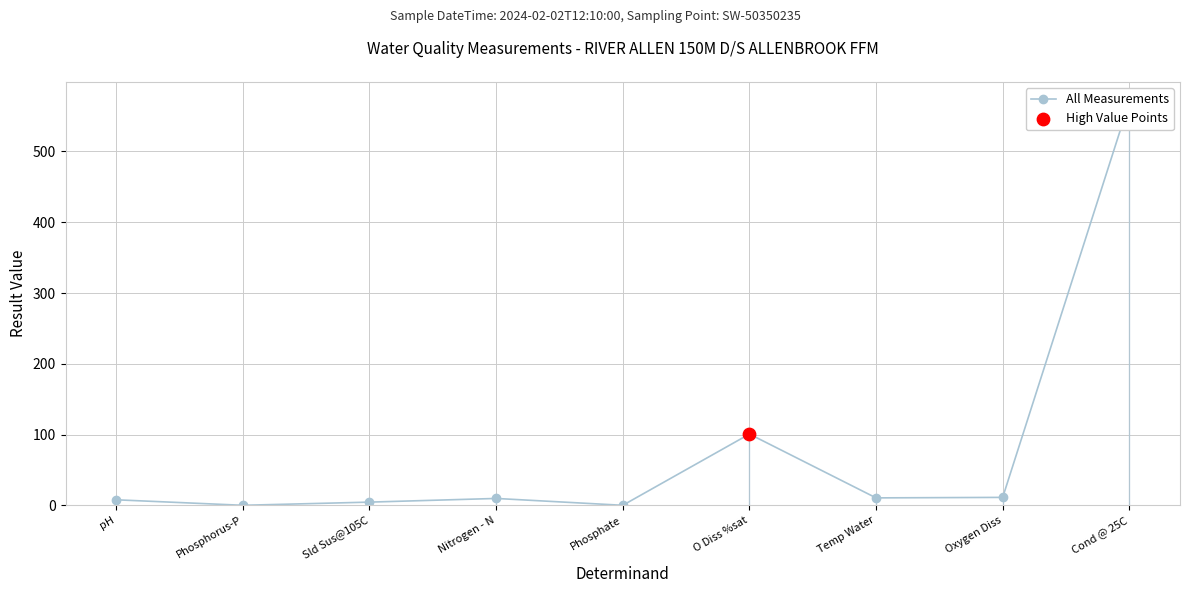

Which has a higher value, Temp Water or Phosphorus-P?

Temp Water